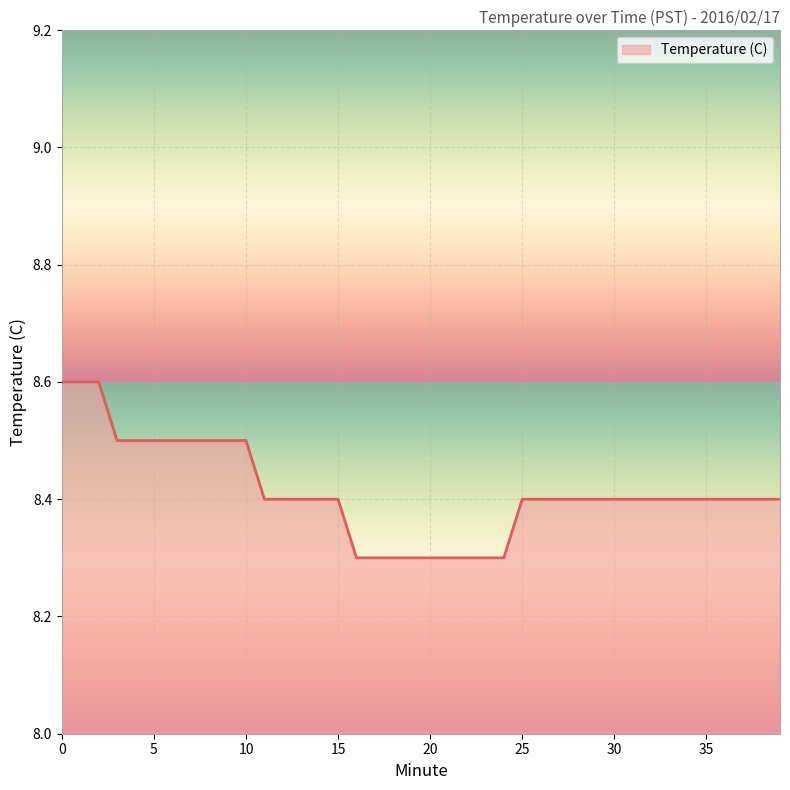

What is the minimum value shown in the chart?

8.3